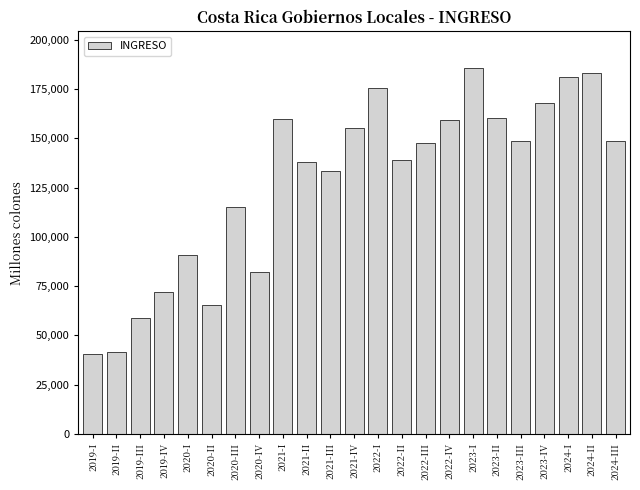

Between 2024-II and 2023-III, which is larger?

2024-II